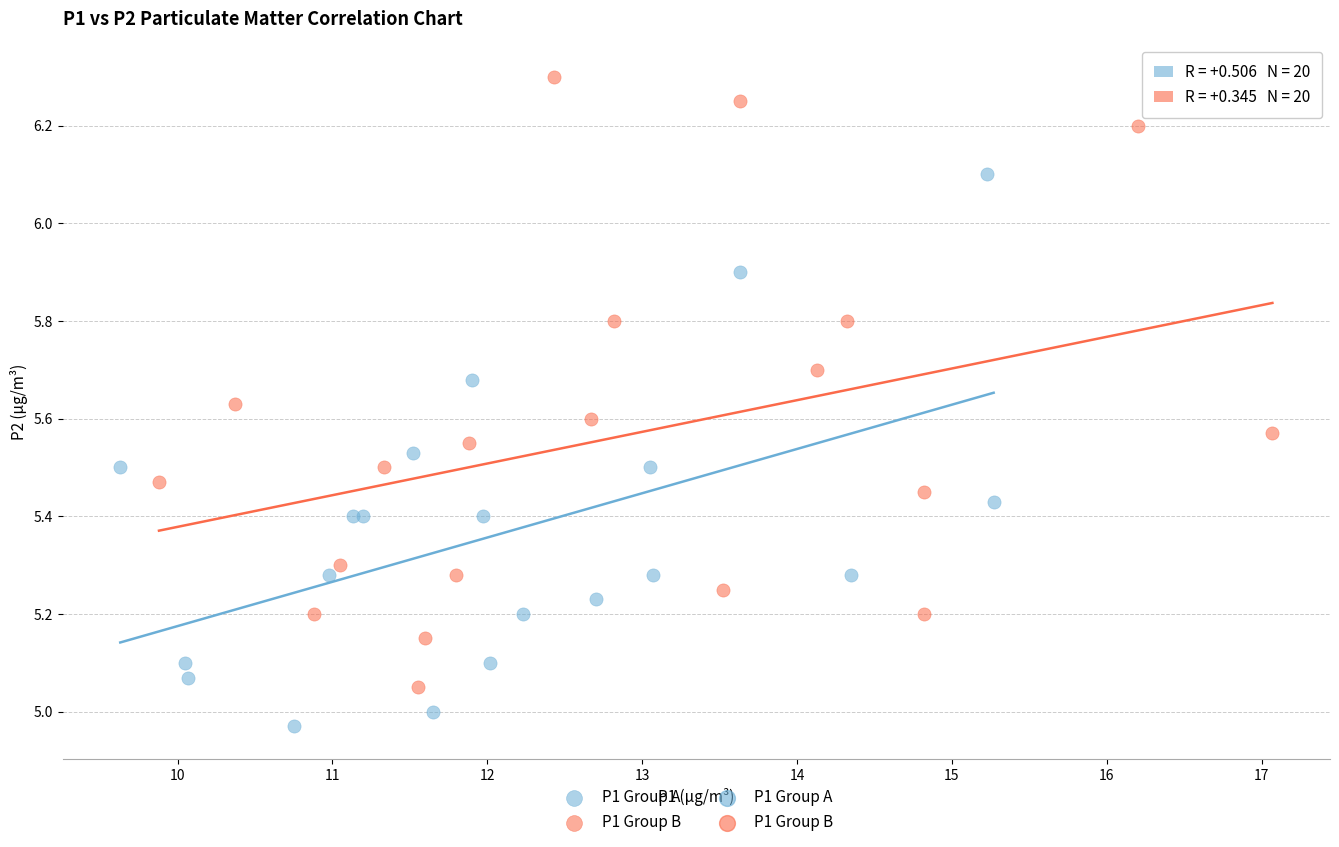

Which series has the largest Y range (max minus min)?

P1 Group B